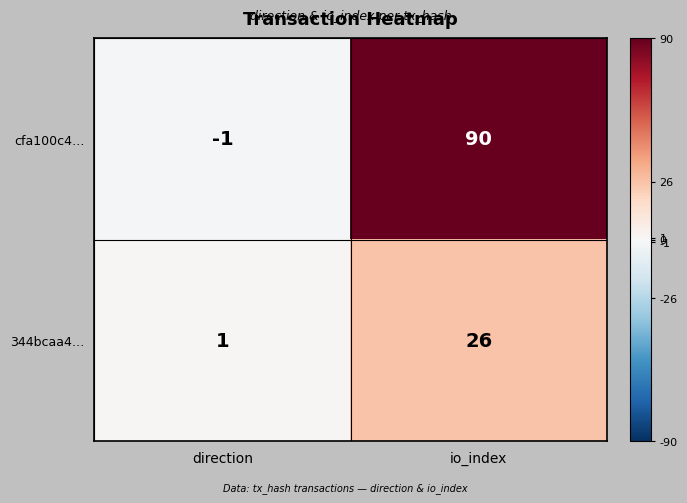

Which category has the highest value in the cfa100c4… series?

io_index